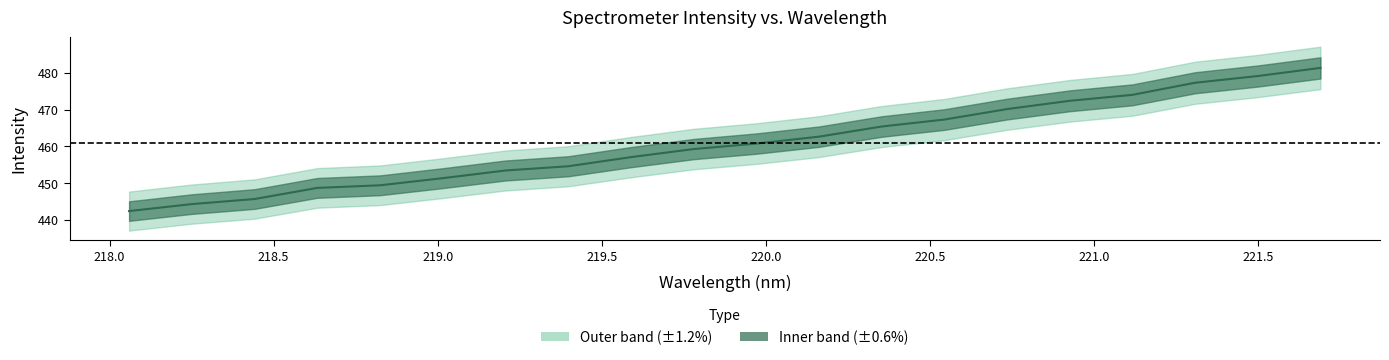

What is the label of the 4th point from the left?

218.6332